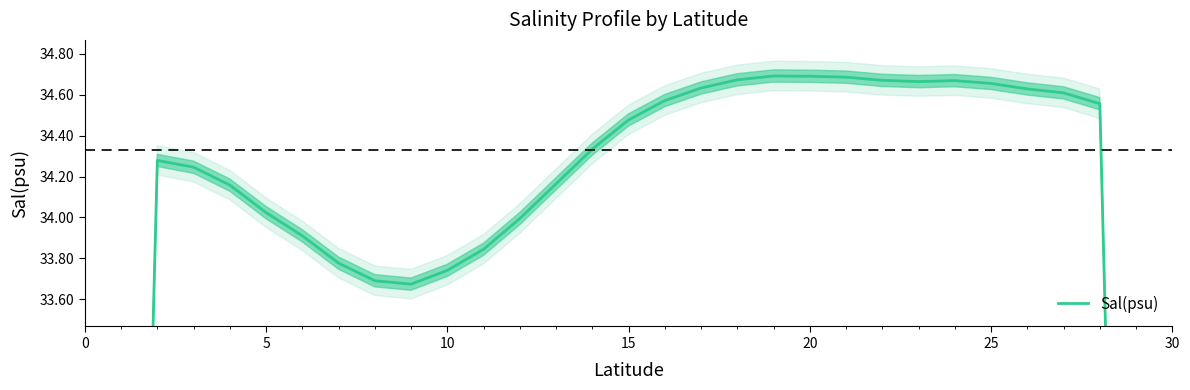

What is the sum of all values?

1023.0